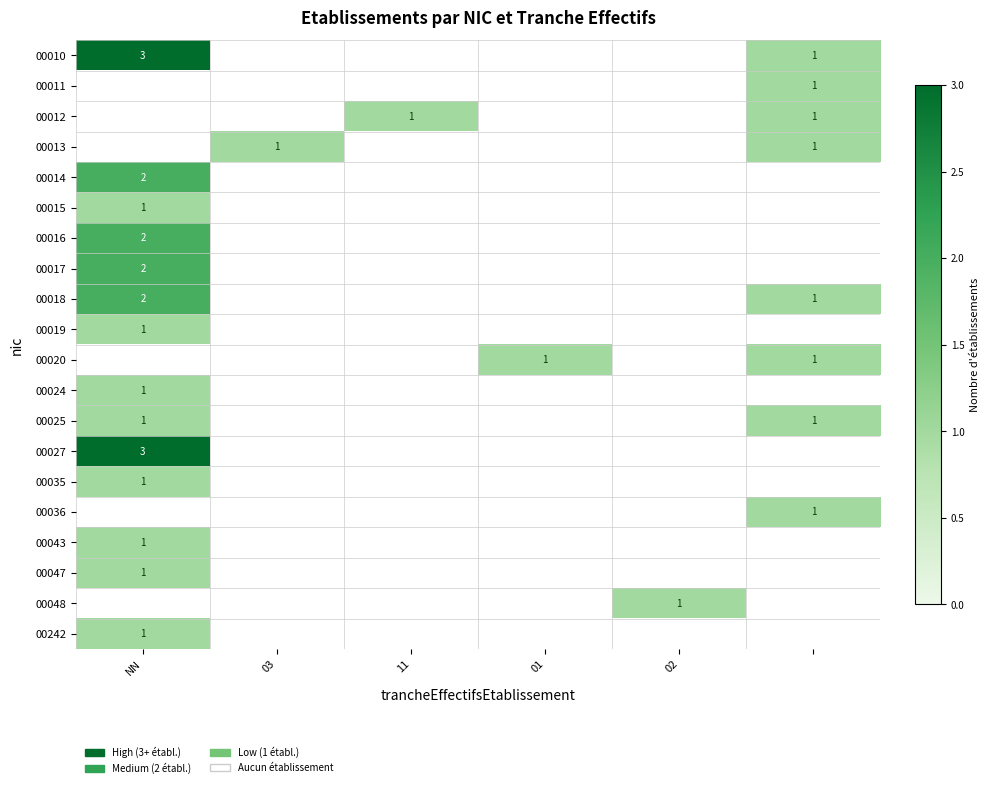

The value of 00043 at NN is 1. True or false?

True